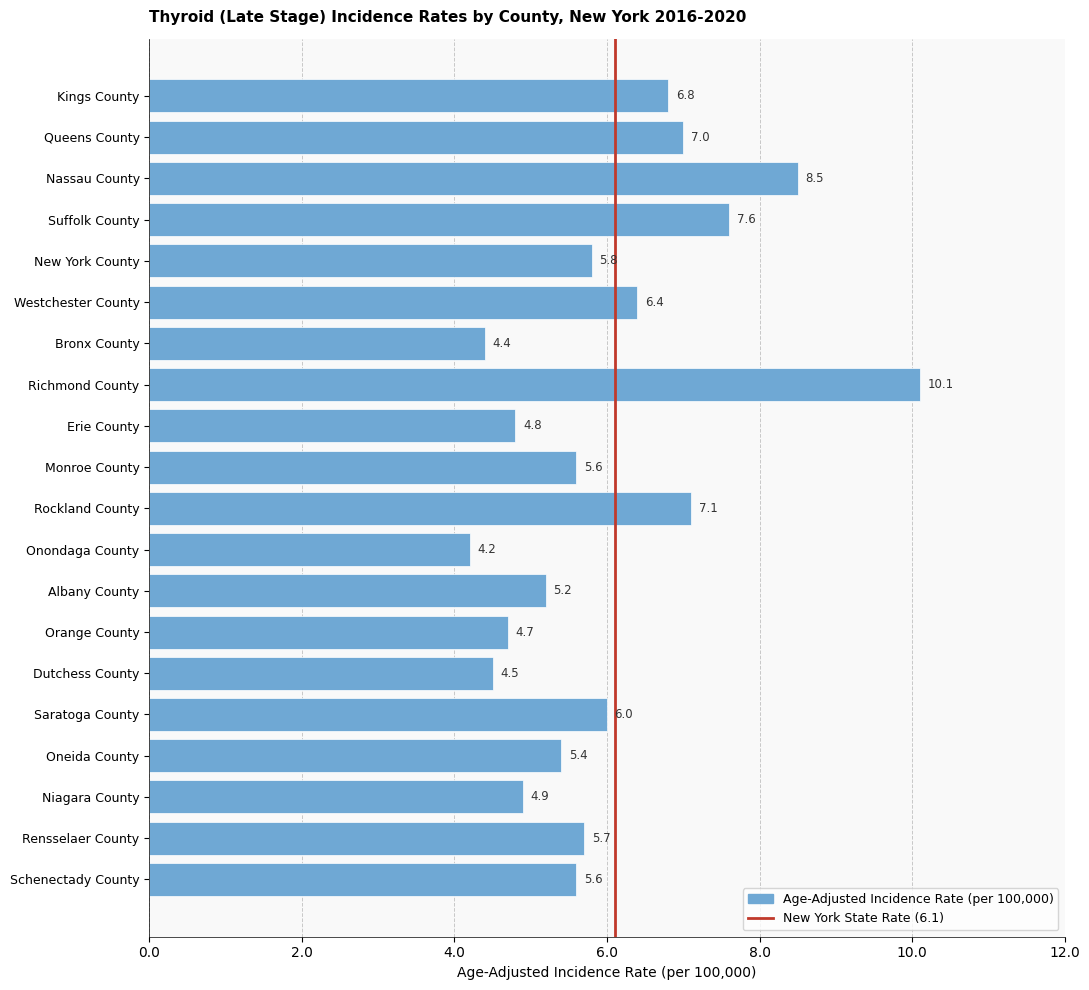

How many data points are less than 5?

6